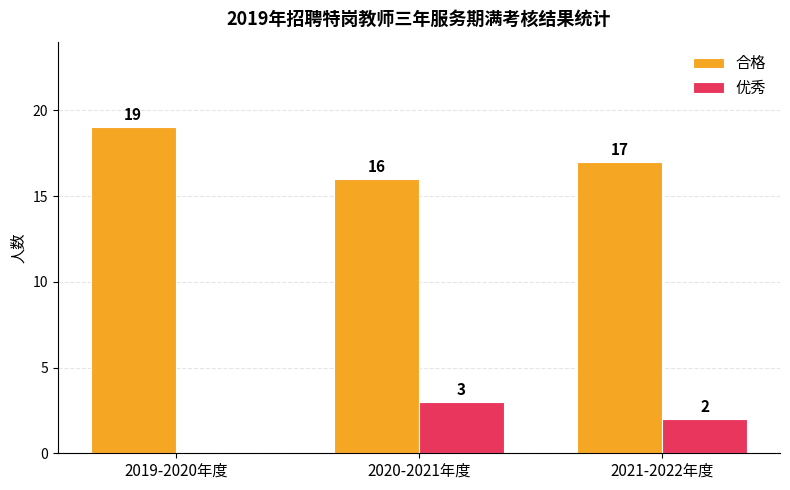

Which series has the largest total across all categories?

合格